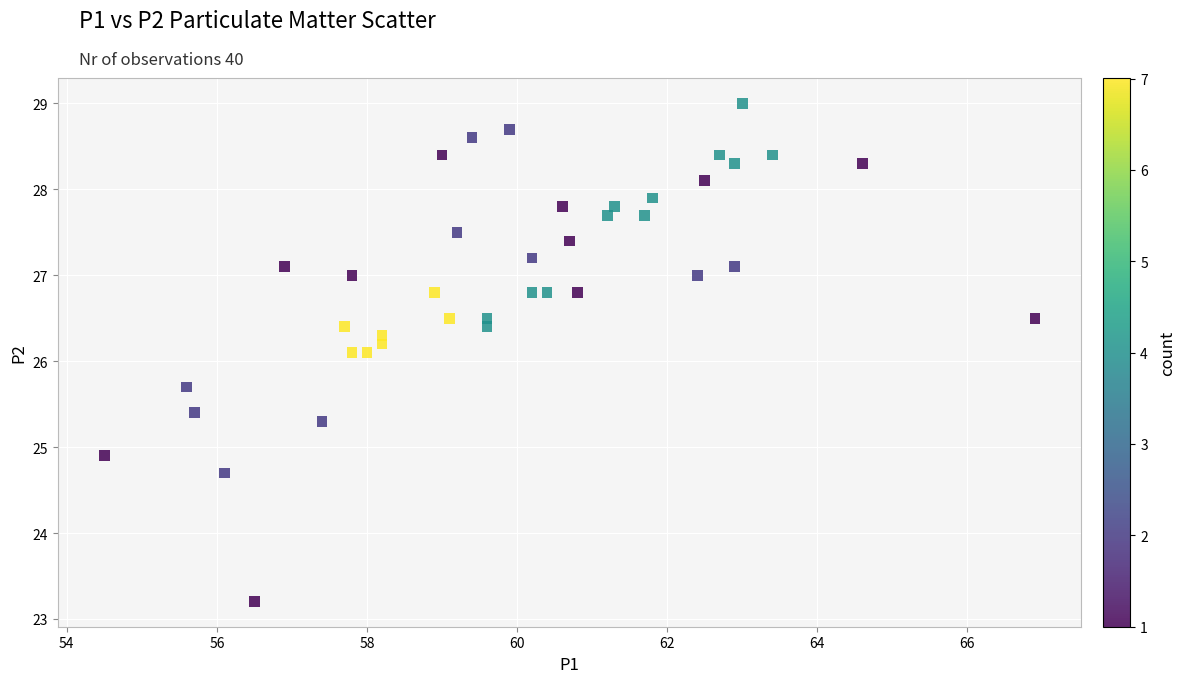

What is the range of Y values (max minus min)?

5.8